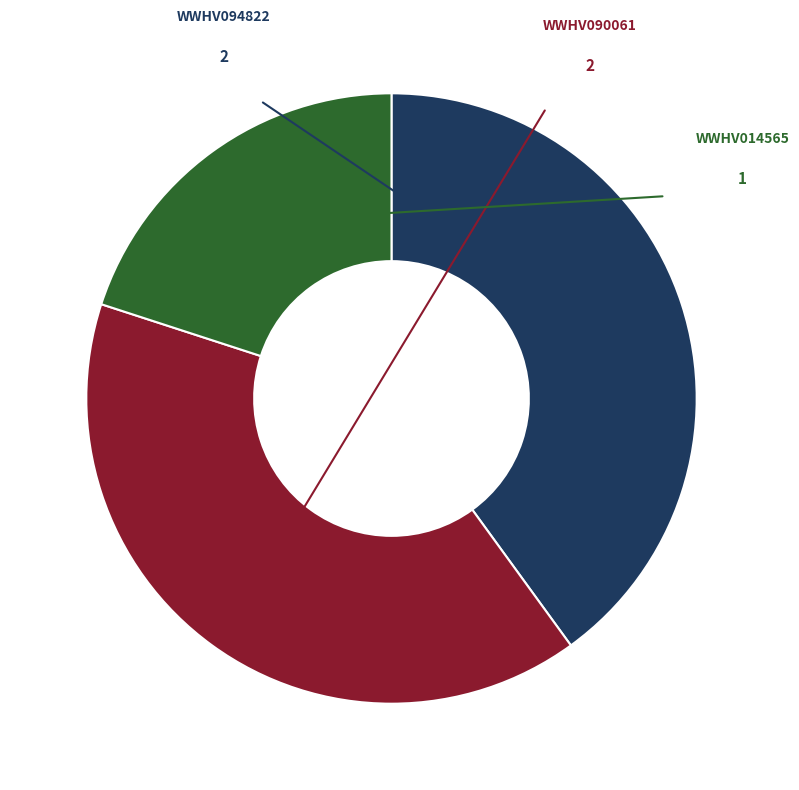

Is there any slice that represents more than half of the pie?

No